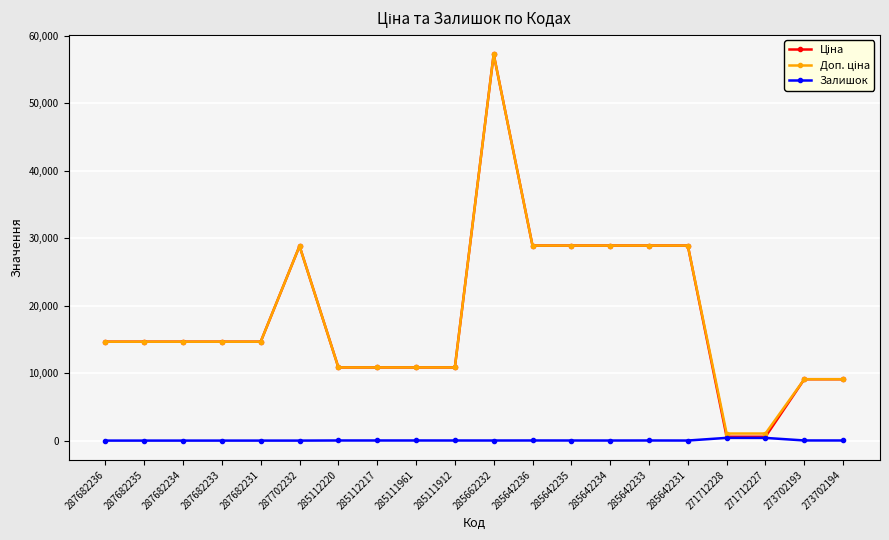

At how many categories does at least one series exceed 3335?

18